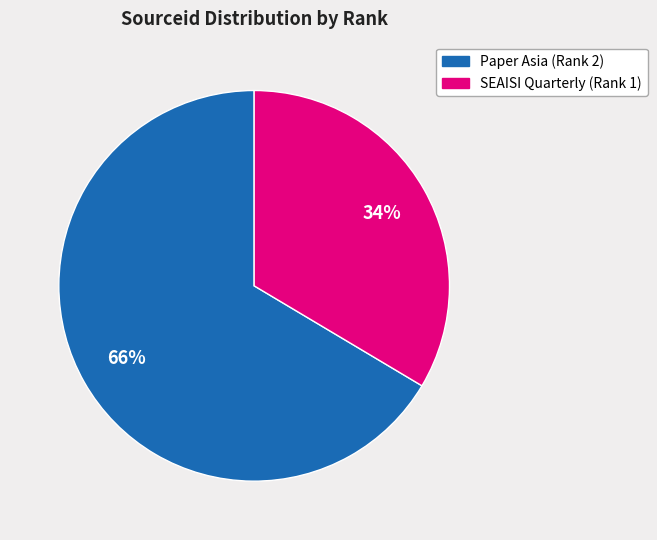

To the nearest percent, what portion does Paper Asia (Rank 2) represent?

66%